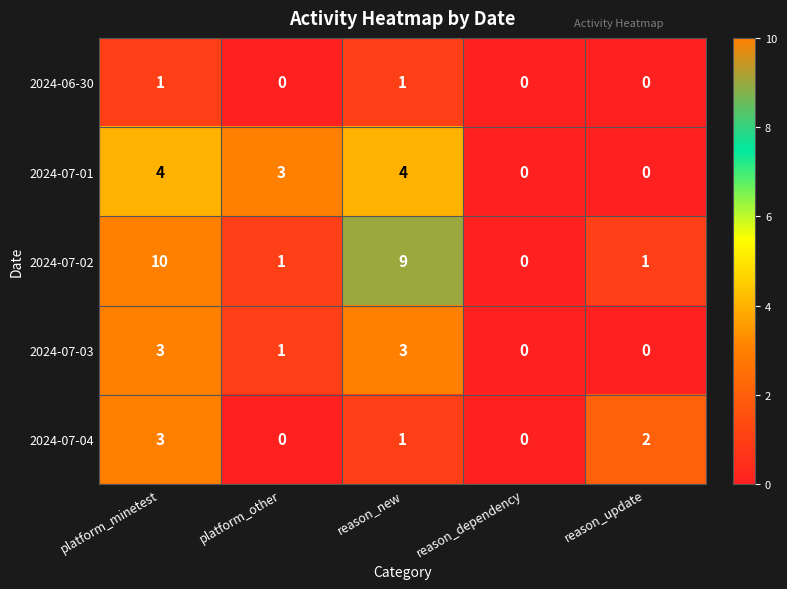

At which category is the sum across all series the highest?

platform_minetest